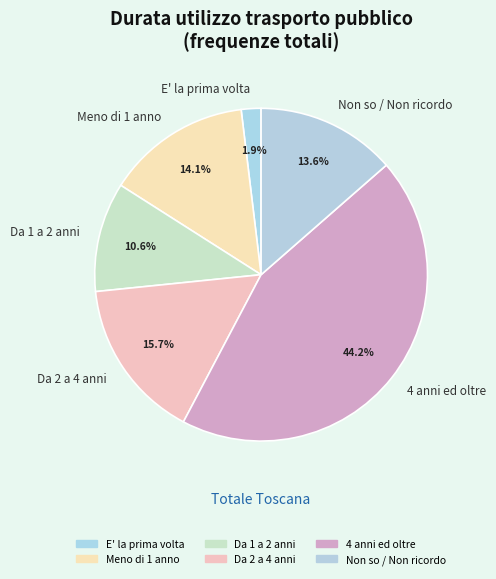

What percentage is the Da 1 a 2 anni slice, to the nearest percent?

11%